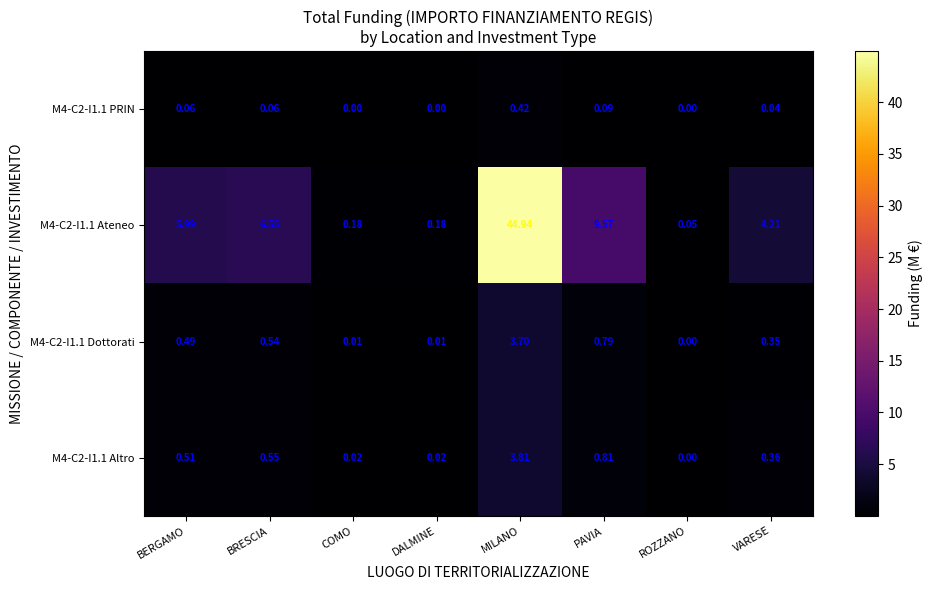

Which category has the highest value across all series?

MILANO